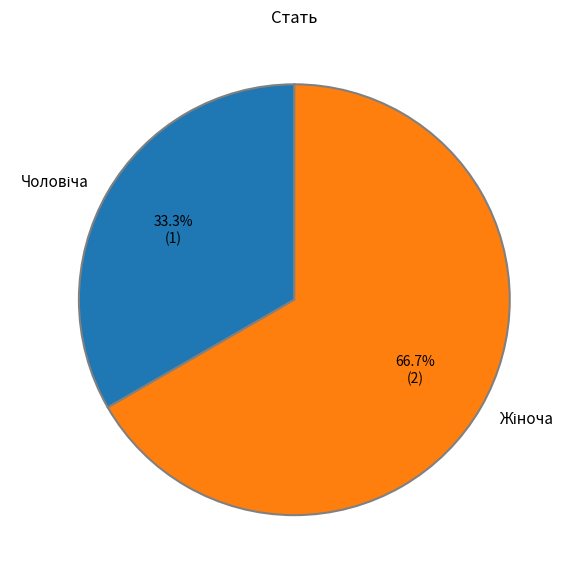

To the nearest percent, what is the difference between the largest and smallest slice percentages?

33%